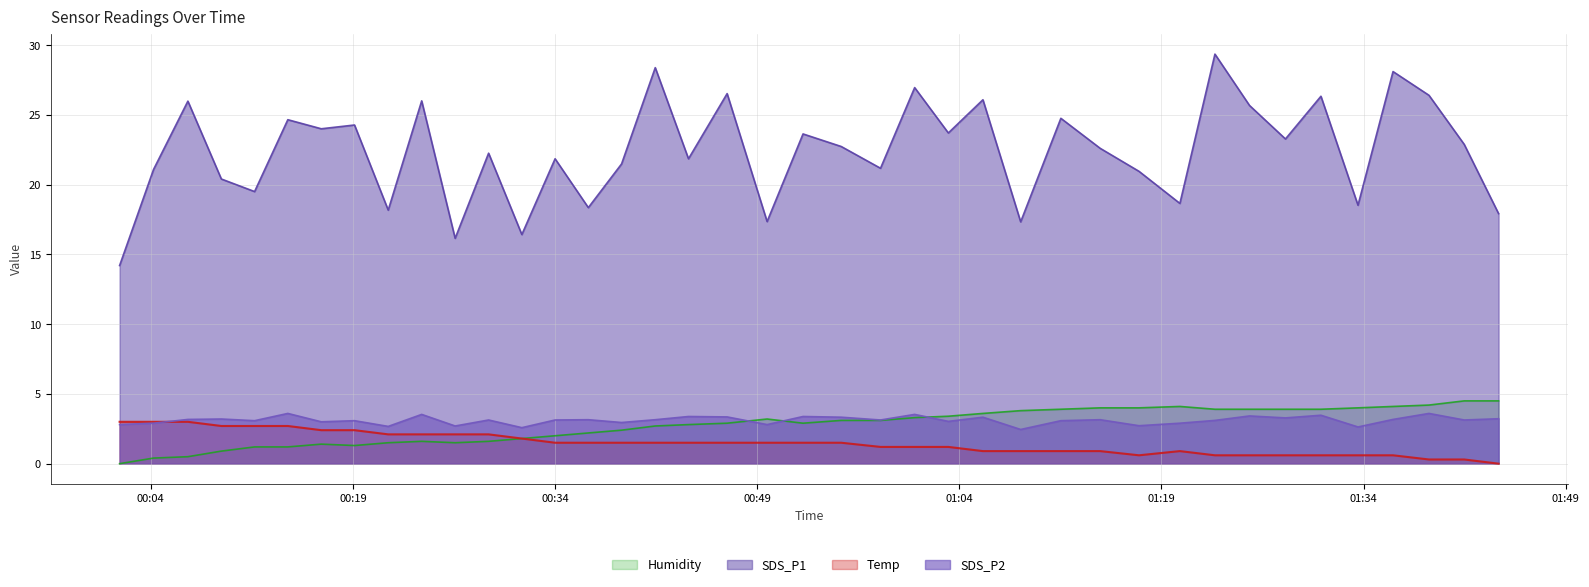

What is the highest value of the SDS_P1 series?

29.4